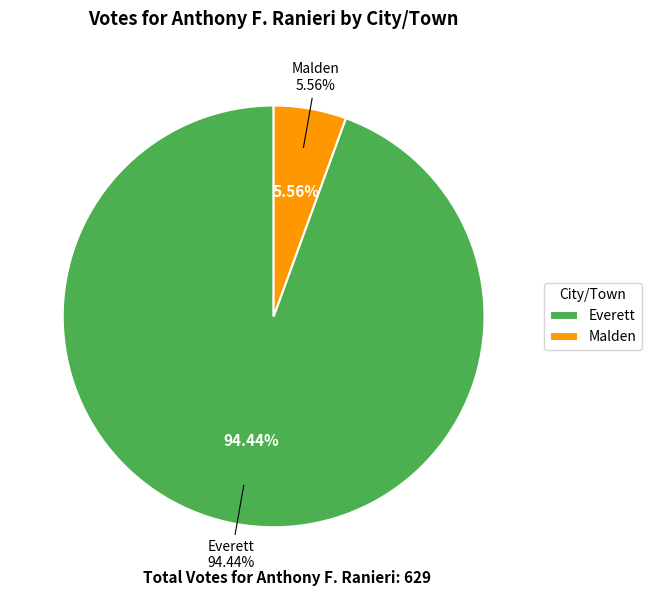

How many slices are in this pie chart?

2